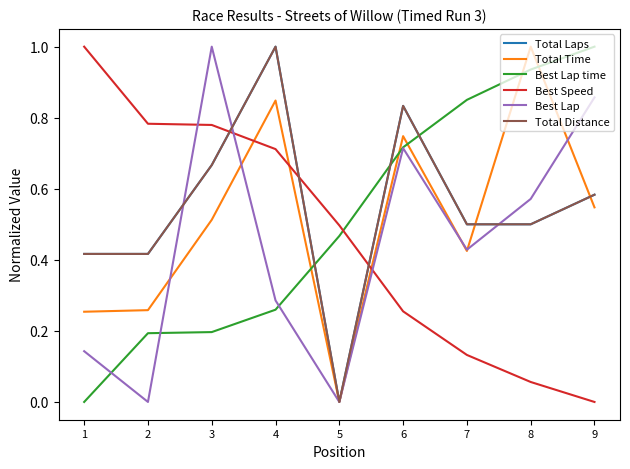

What is the difference between the maximum and minimum values in the Total Distance series?

1.0